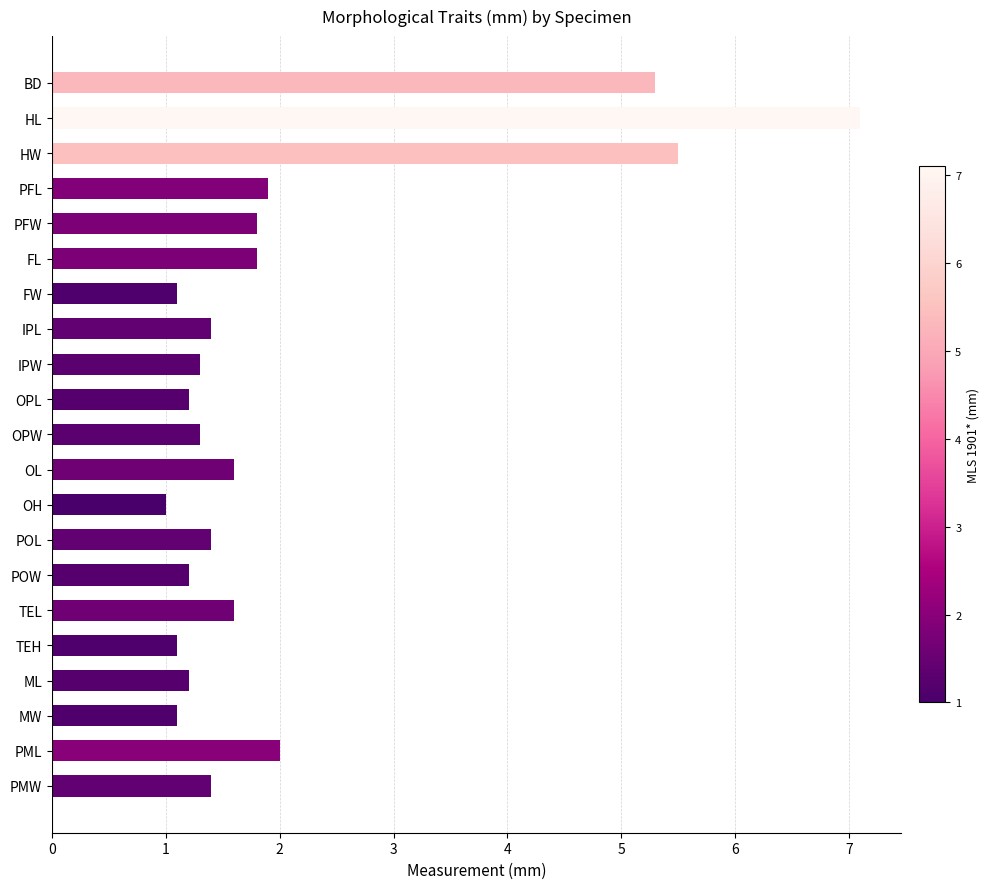

Approximately how many times larger is the value at BD compared to PMW?

3.8